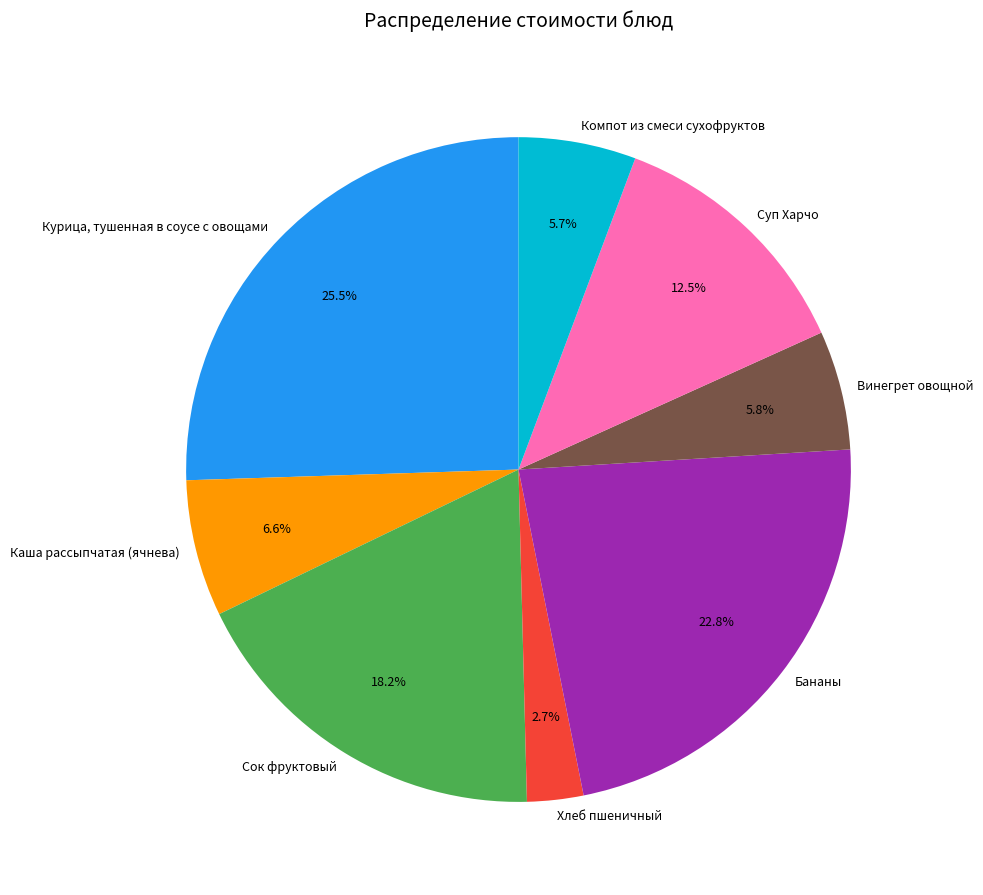

To the nearest percent, what is the difference between the Компот из смеси сухофруктов and Курица, тушенная в соусе с овощами slice percentages?

20%